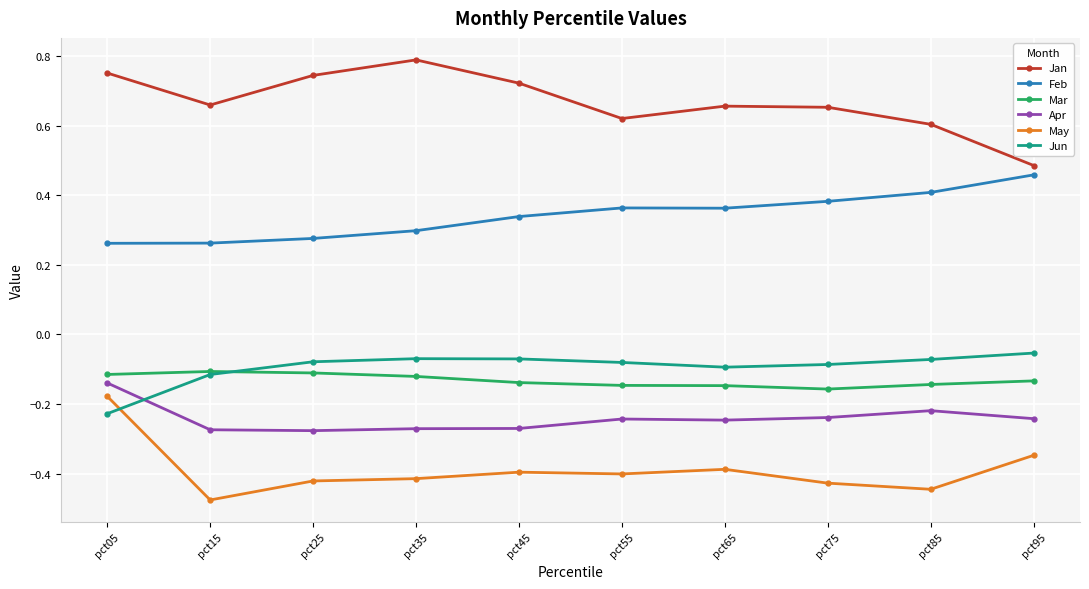

How many categories are shown in the chart?

10